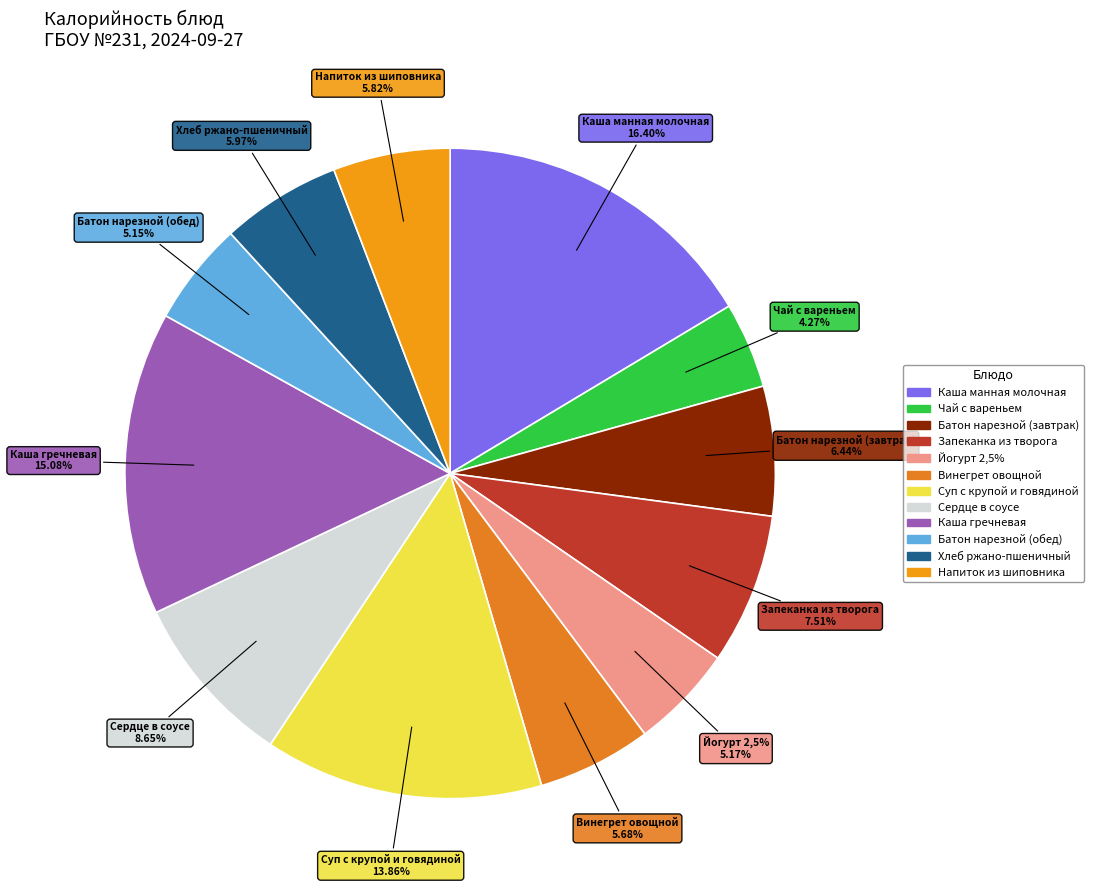

What is the ratio of the value at Каша гречневая to the value at Батон нарезной (обед)?

2.9